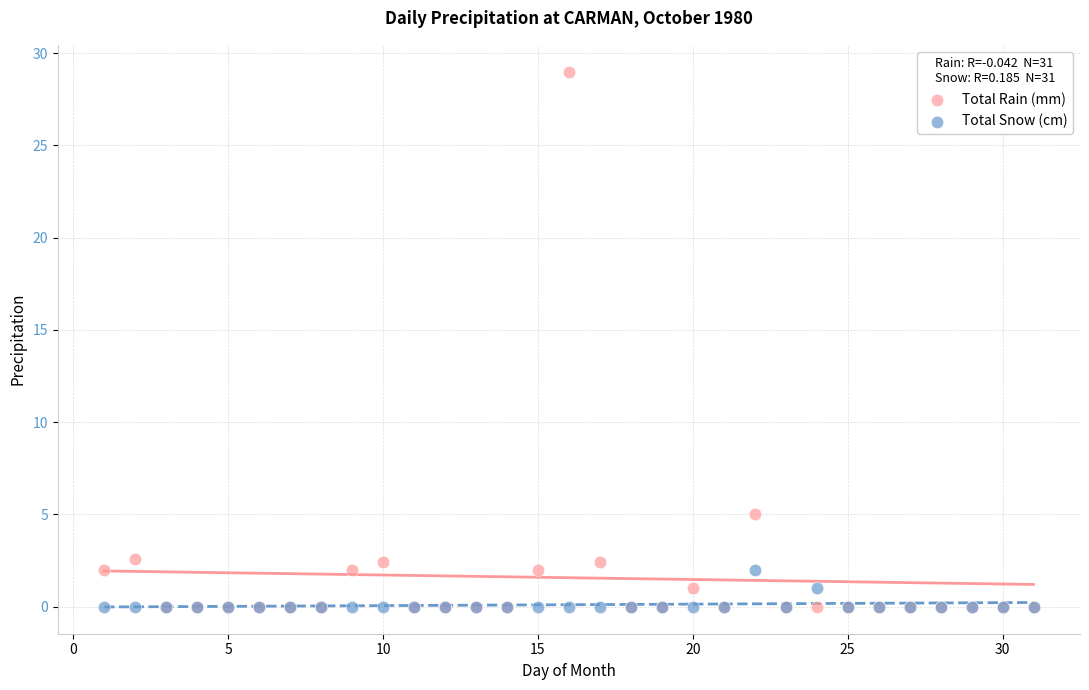

Which series has the largest Y range (max minus min)?

Total Rain (mm)